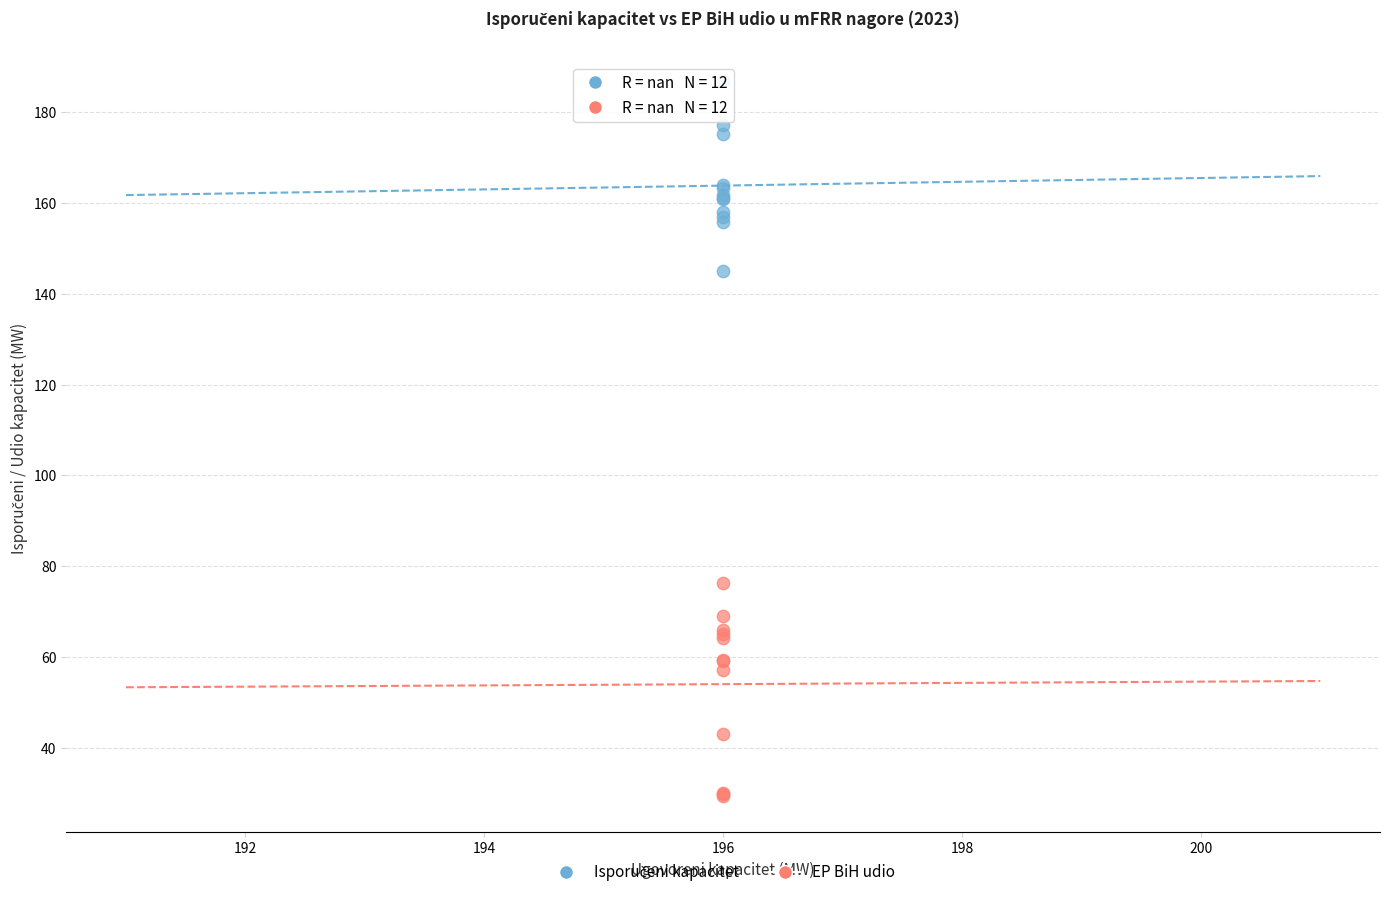

Which series reaches the minimum Y coordinate?

EP BiH udio